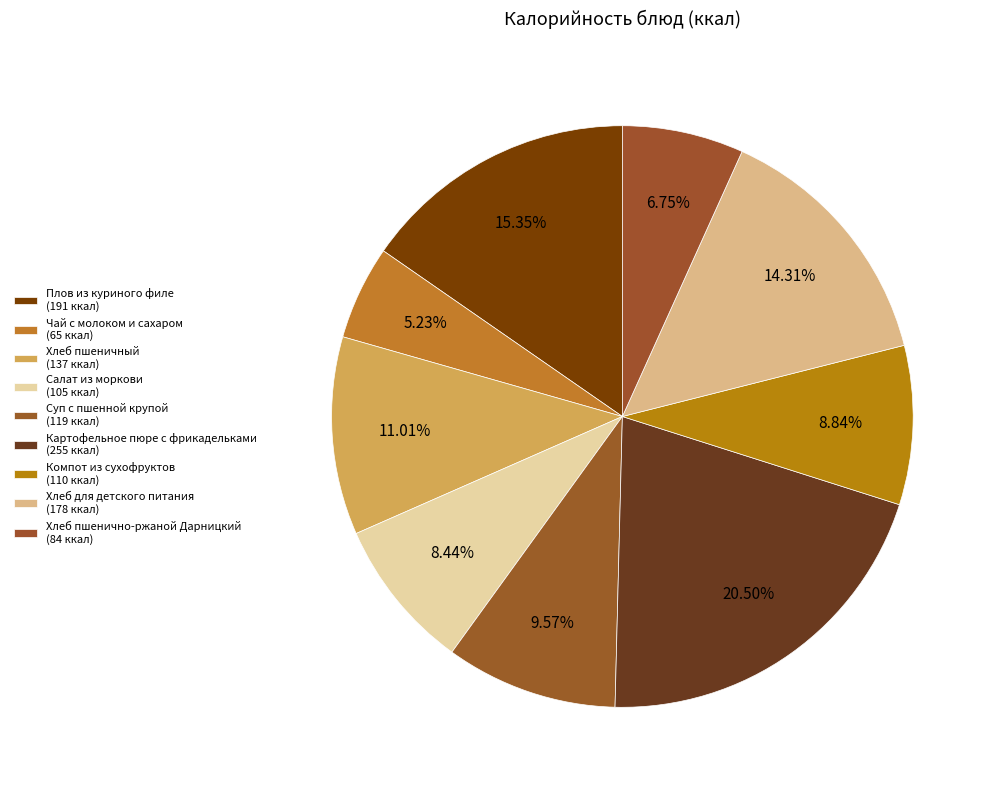

Combined, do Картофельное пюре с фрикадельками and Суп с пшенной крупой account for over 50%?

No